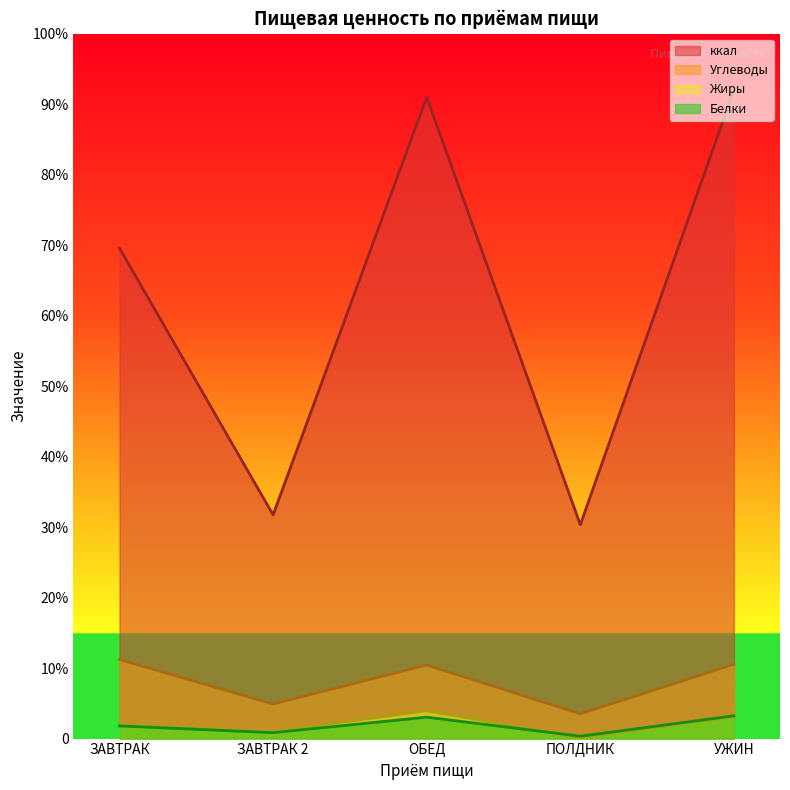

Where does the Белки series first go above 21?

ЗАВТРАК